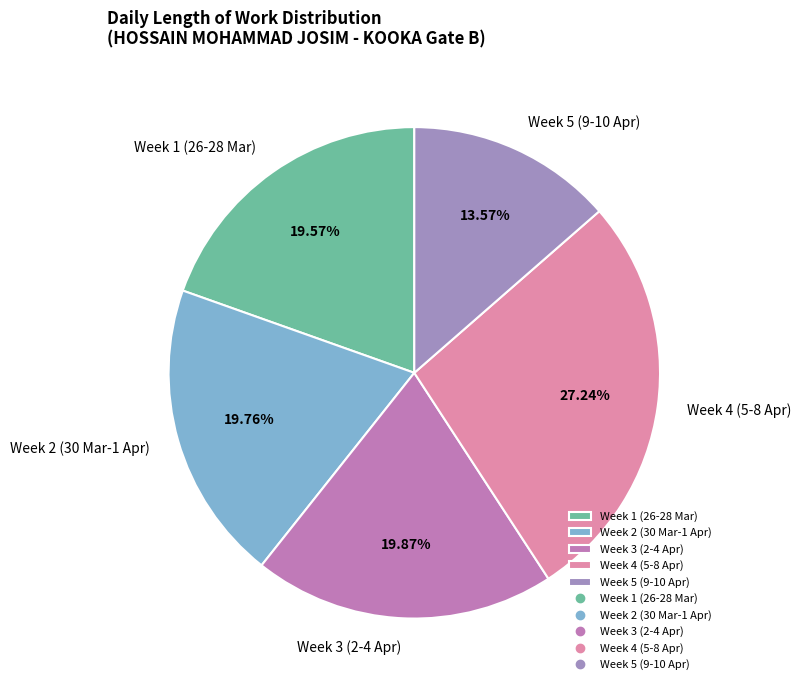

Combined, do Week 3 (2-4 Apr) and Week 2 (30 Mar-1 Apr) account for over 50%?

No